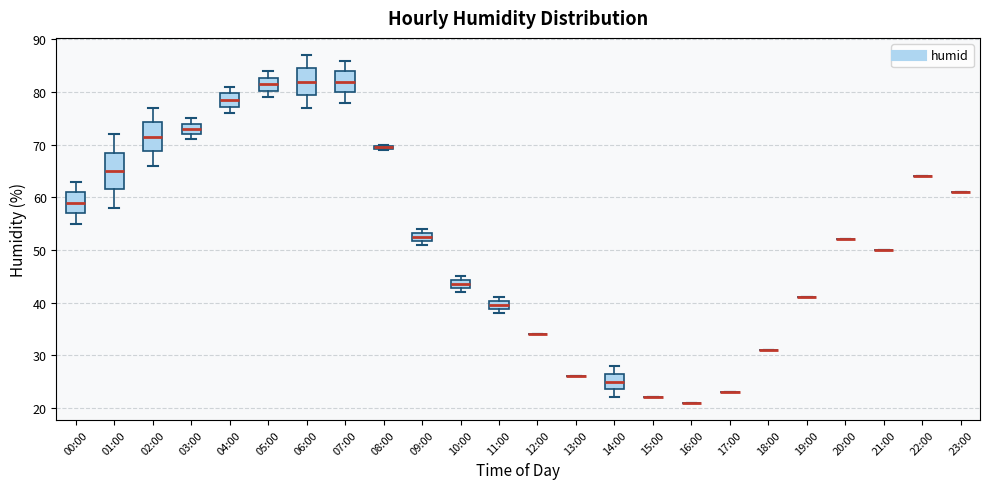

Comparing the boxes themselves (not the whiskers), which one is the tallest?

01:00